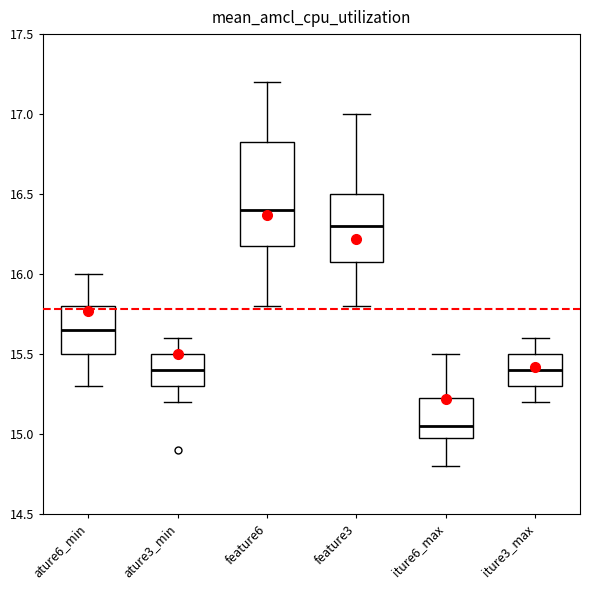

Where does the upper whisker of the box for iture3_max end on the y-axis? The values are not printed on the chart, so give them approximately, as read against the axis.

15.60